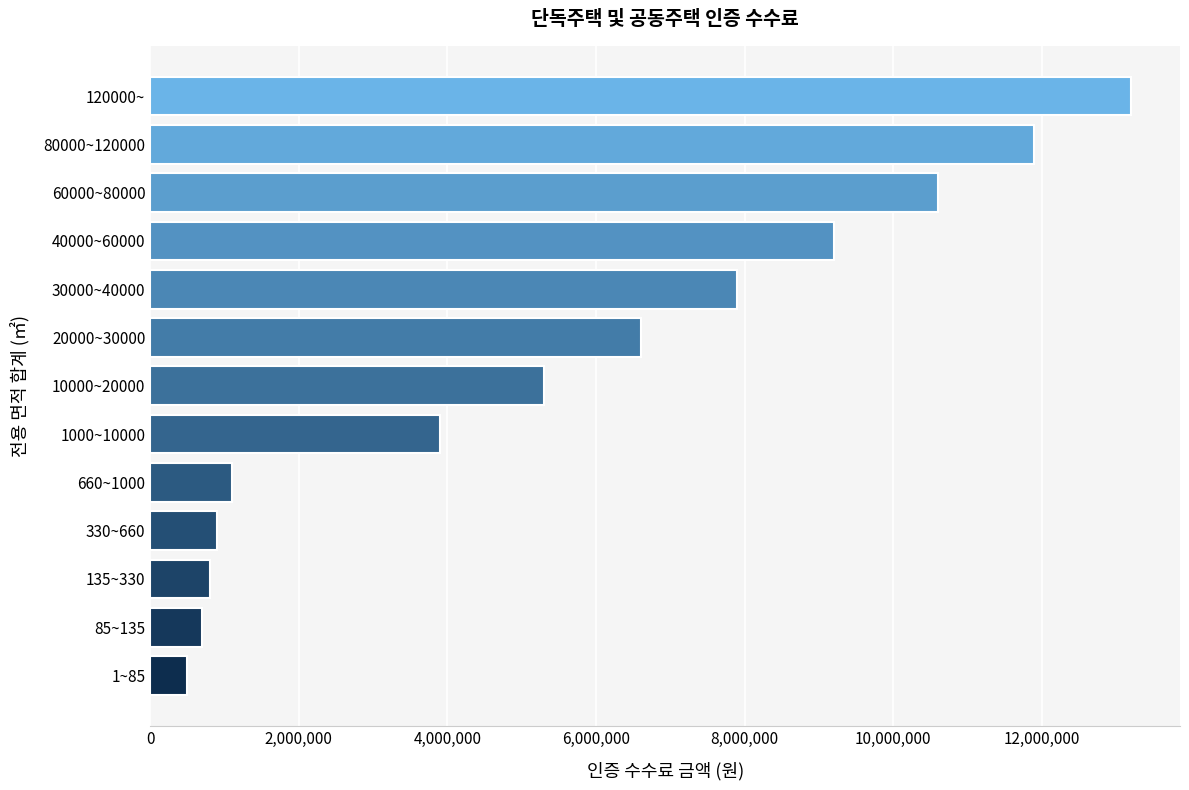

Which category has the highest value across all series?

120000~